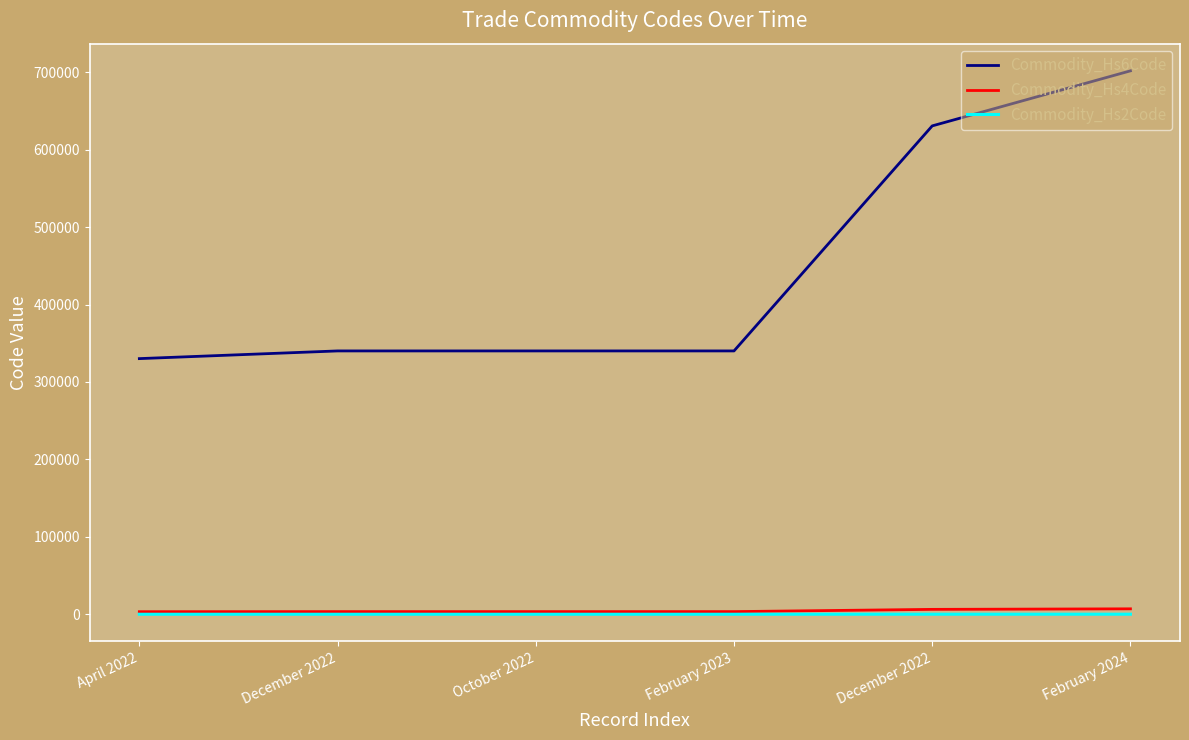

What are all the series names shown in the legend?

Commodity_Hs6Code, Commodity_Hs4Code, Commodity_Hs2Code